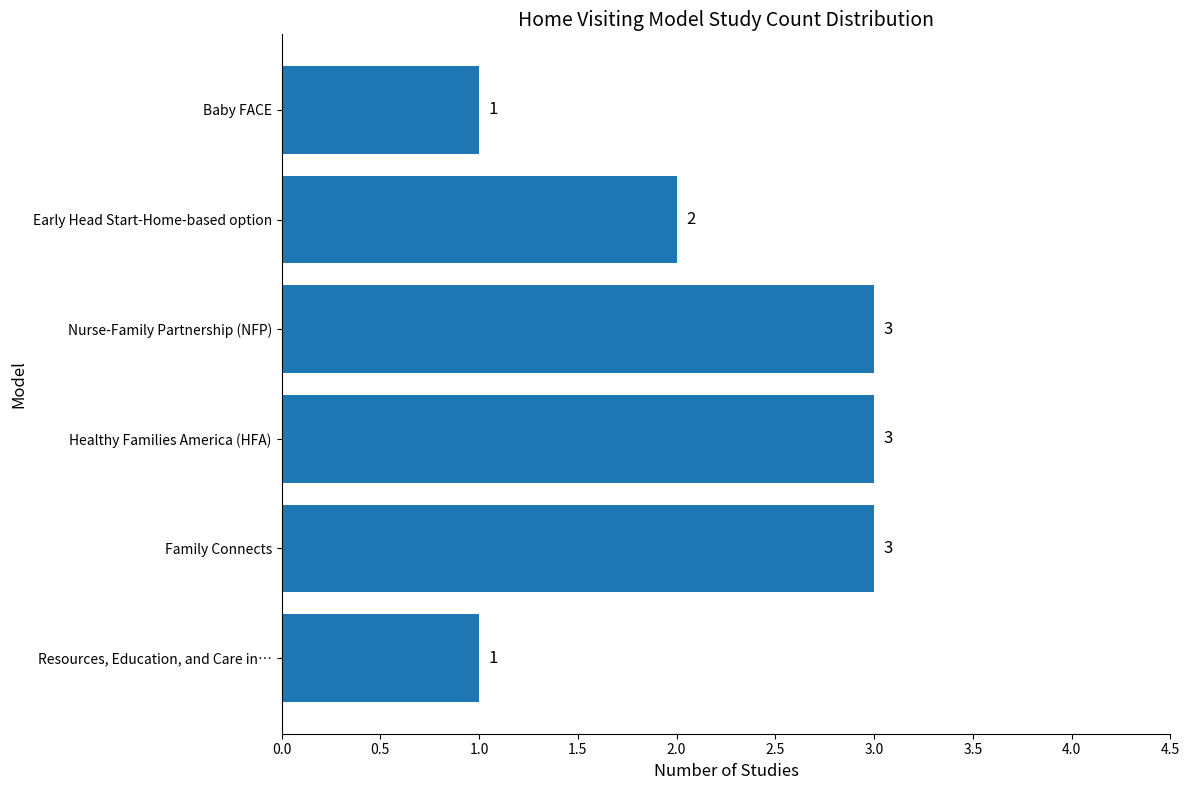

Which has a higher value, Family Connects or Early Head Start-Home-based option?

Family Connects